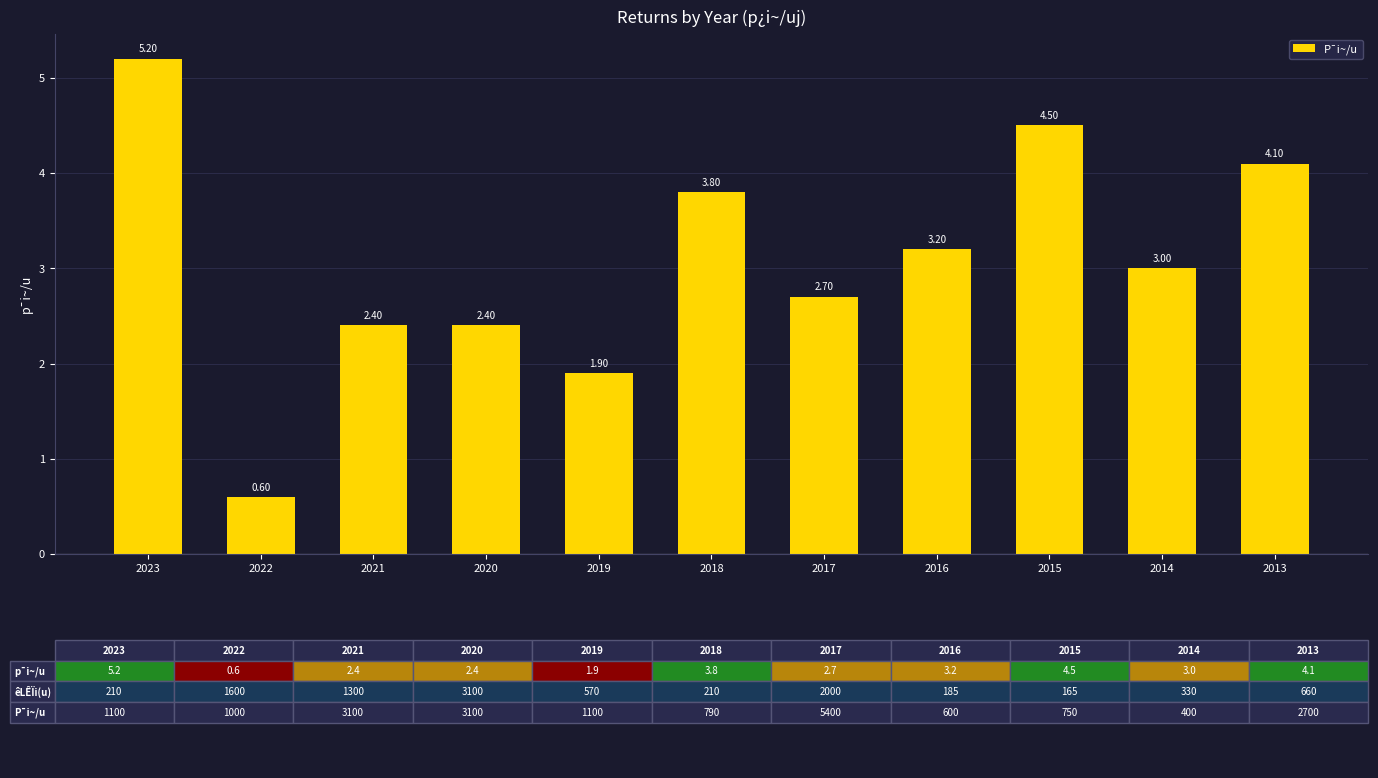

Which has a higher value, 2018 or 2015?

2015